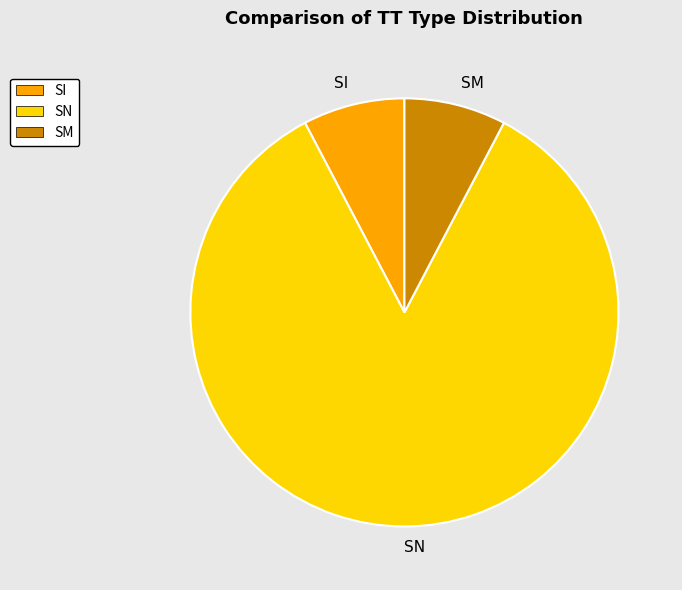

Does SN represent more than half of the total?

Yes